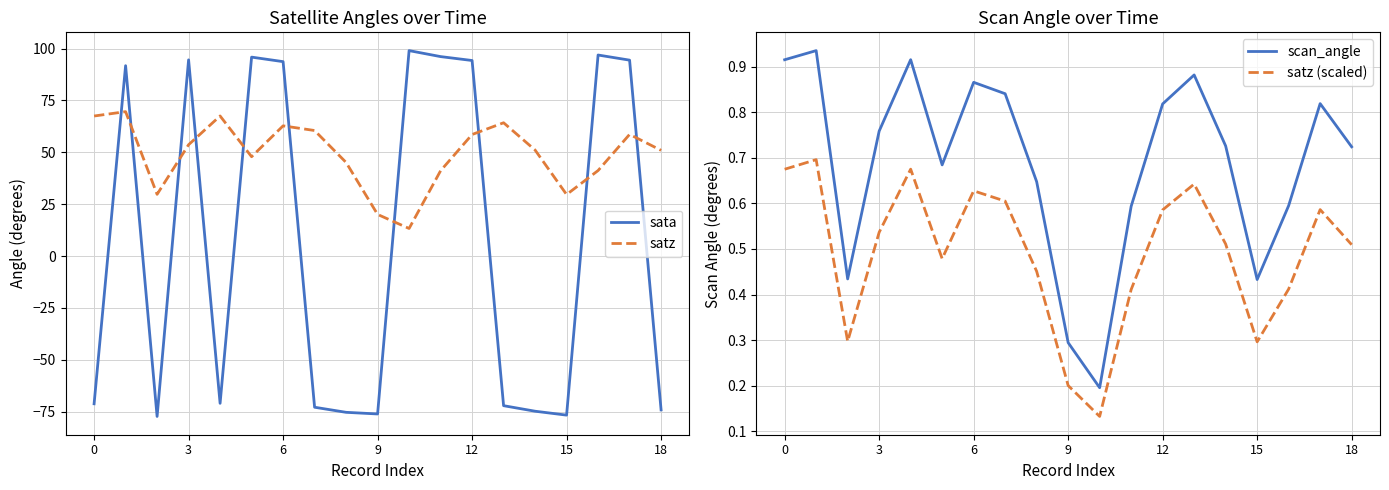

What is the total value across all series at 18?

157.9